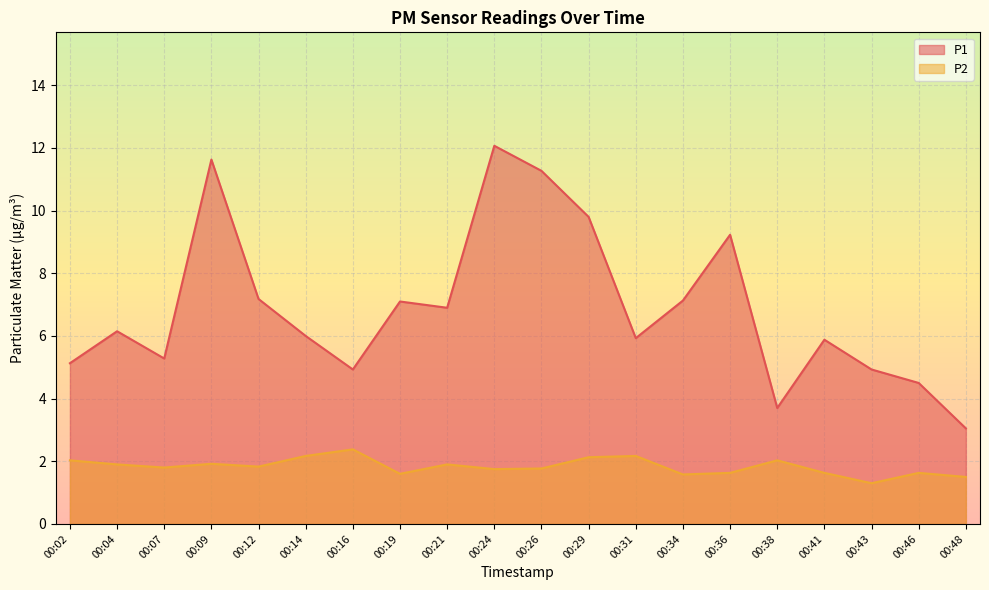

What is the total value across all series at 00:34?

8.7